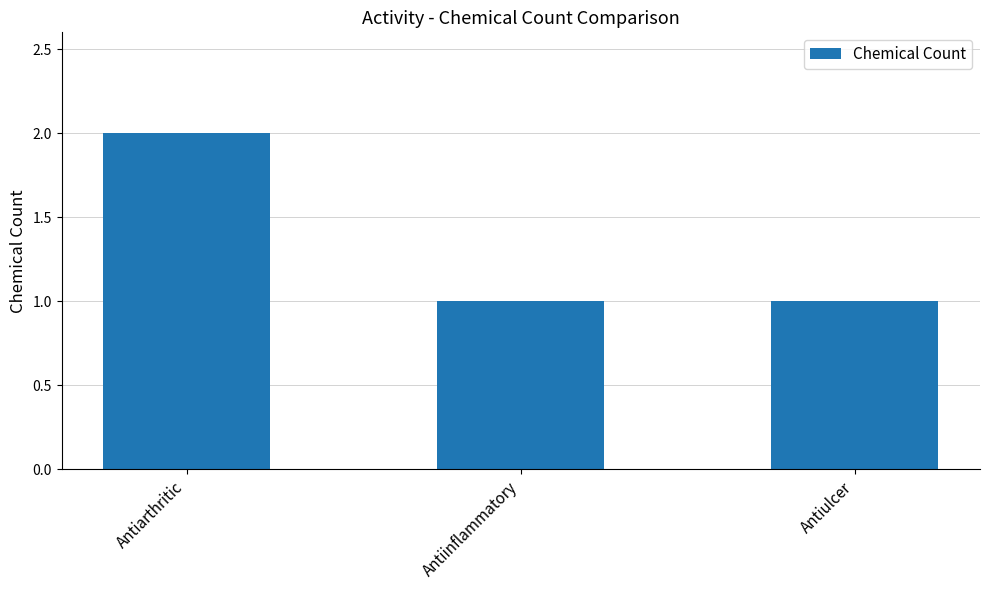

What is the difference between the maximum and minimum values?

1